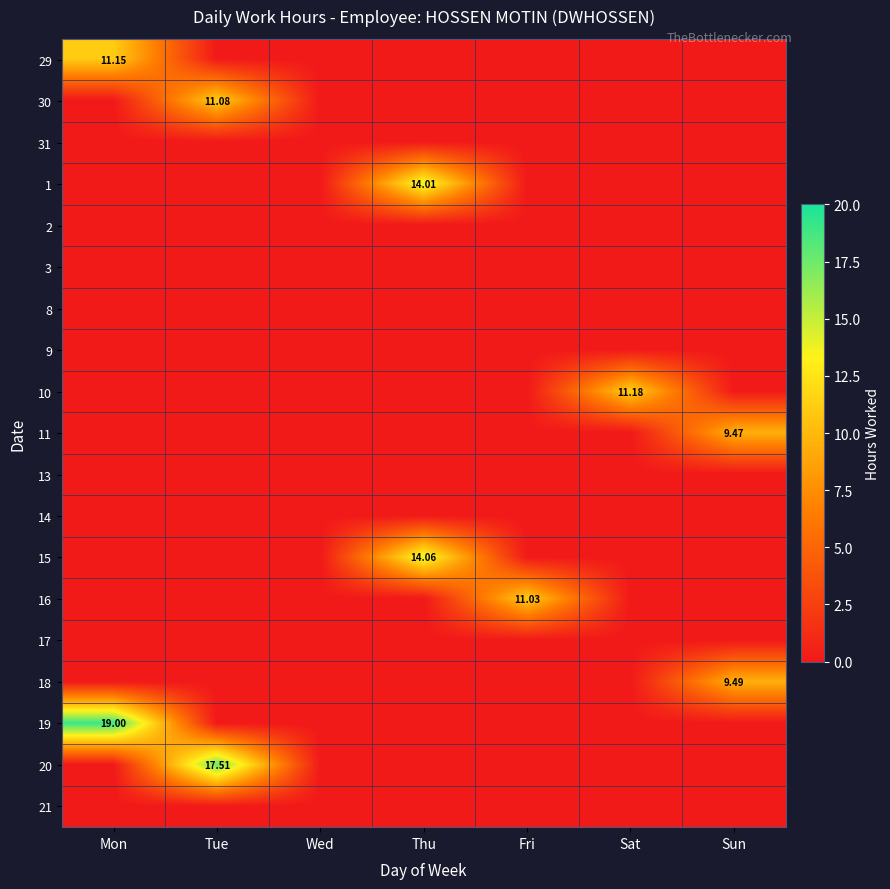

At which category is the sum across all series the highest?

Mon